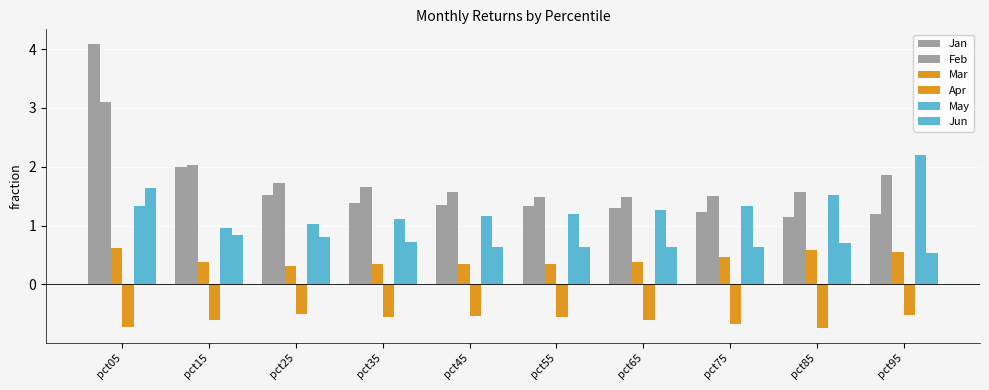

Reading left to right, what are all the values shown in this chart?

Jan: pct05=4.1	pct15=2.0	pct25=1.5	pct35=1.4	pct45=1.3	pct55=1.3	pct65=1.3	pct75=1.2	pct85=1.2	pct95=1.2
Feb: pct05=3.1	pct15=2.0	pct25=1.7	pct35=1.7	pct45=1.6	pct55=1.5	pct65=1.5	pct75=1.5	pct85=1.6	pct95=1.9
Mar: pct05=0.6	pct15=0.4	pct25=0.3	pct35=0.4	pct45=0.4	pct55=0.4	pct65=0.4	pct75=0.5	pct85=0.6	pct95=0.6
Apr: pct05=-0.7	pct15=-0.6	pct25=-0.5	pct35=-0.5	pct45=-0.5	pct55=-0.5	pct65=-0.6	pct75=-0.7	pct85=-0.7	pct95=-0.5
May: pct05=1.3	pct15=1.0	pct25=1.0	pct35=1.1	pct45=1.2	pct55=1.2	pct65=1.3	pct75=1.3	pct85=1.5	pct95=2.2
Jun: pct05=1.6	pct15=0.8	pct25=0.8	pct35=0.7	pct45=0.6	pct55=0.6	pct65=0.6	pct75=0.6	pct85=0.7	pct95=0.5